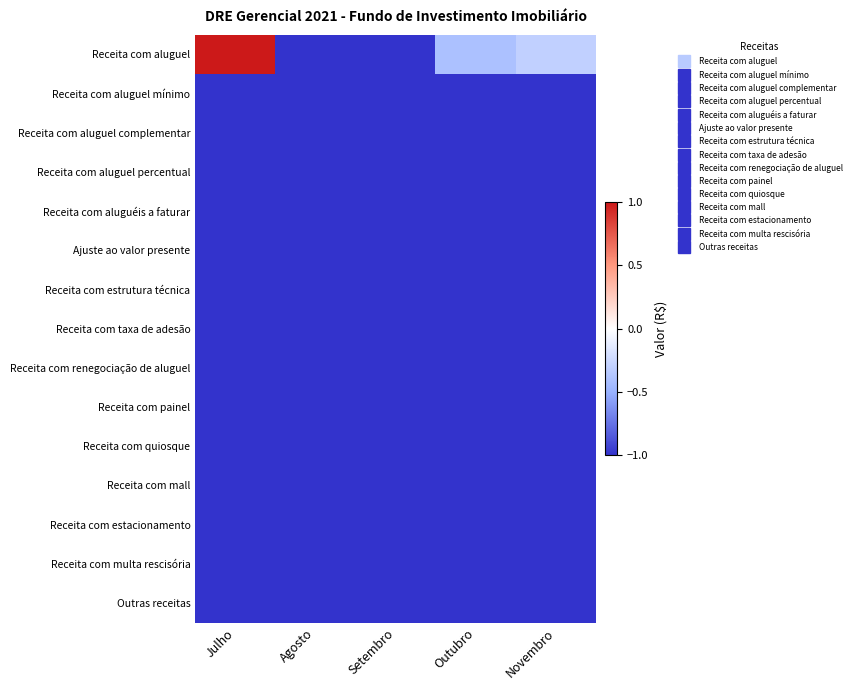

What is the difference between the highest and lowest values at Julho?

2.0